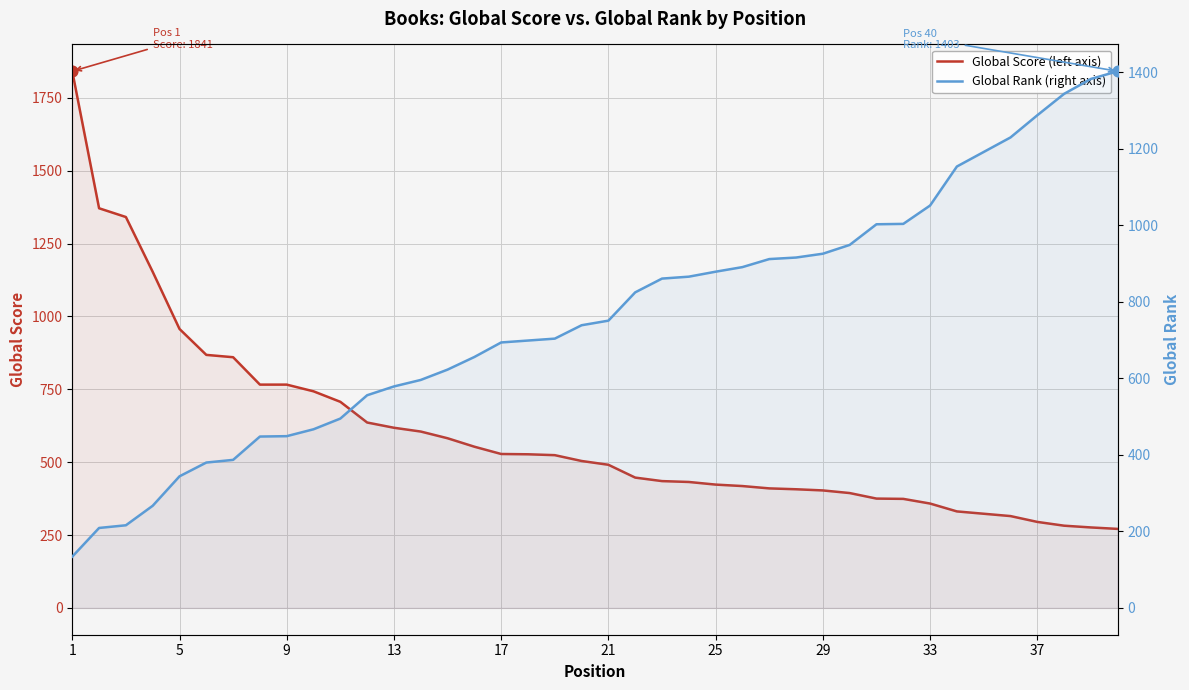

Which series contains the highest Y value?

Global Score (left axis)